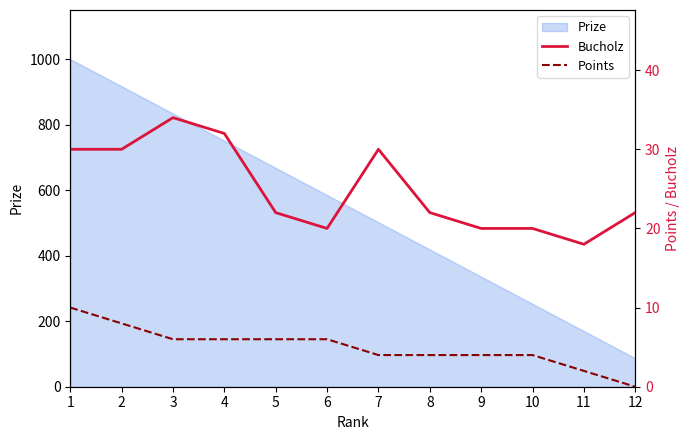

True or false: Points and Bucholz intersect in this chart.

False